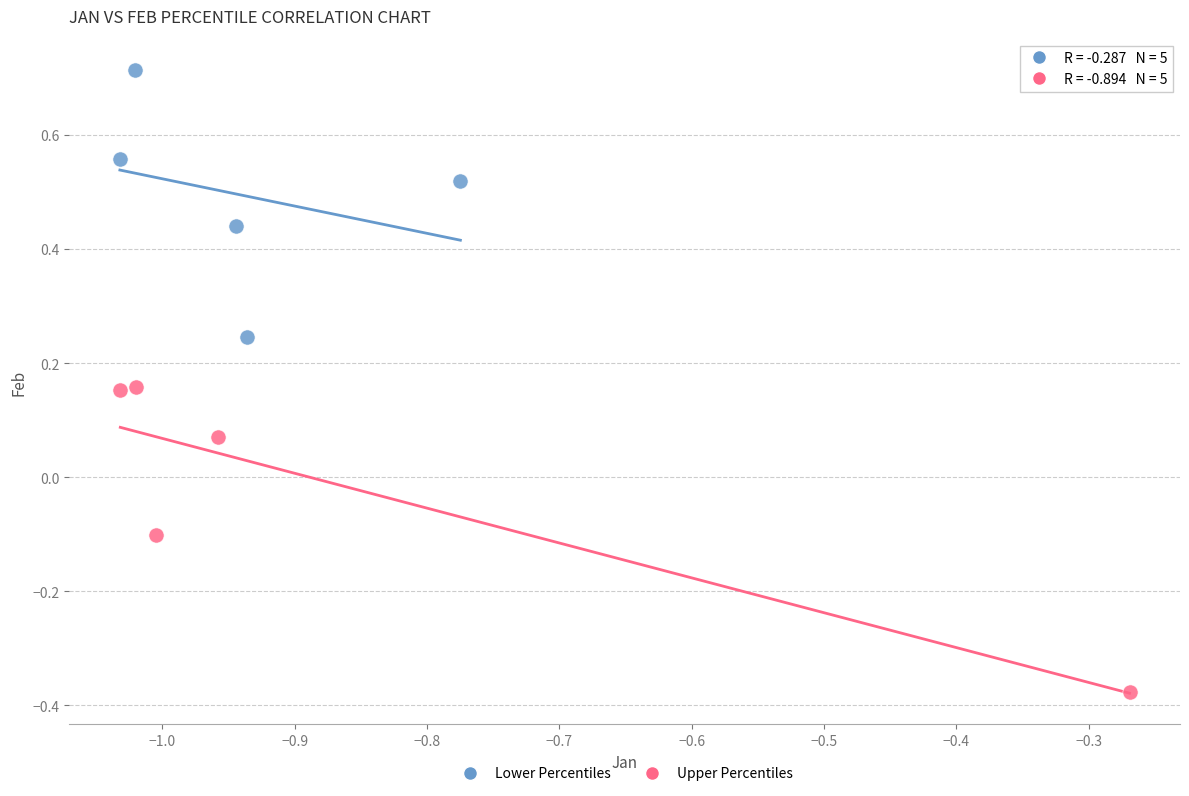

Which series contains the highest Y value?

Lower Percentiles